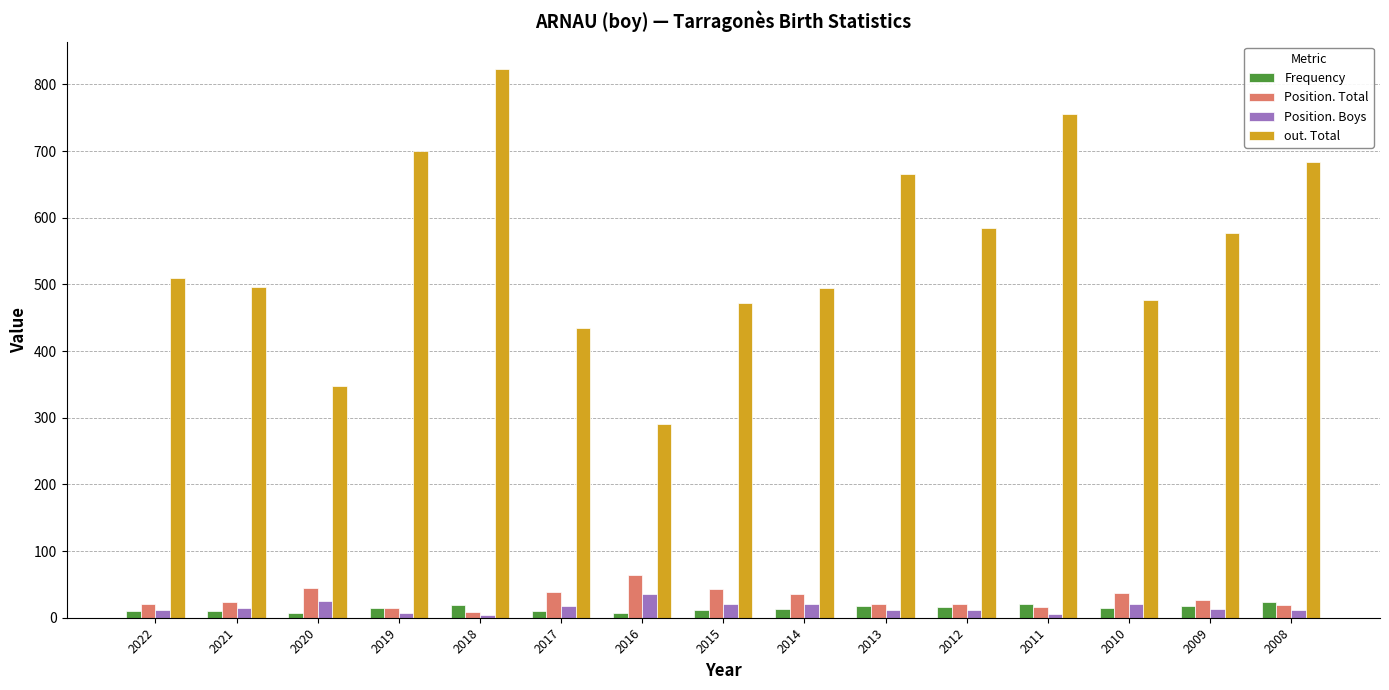

Which series changed the most between 2017 and 2011?

out. Total